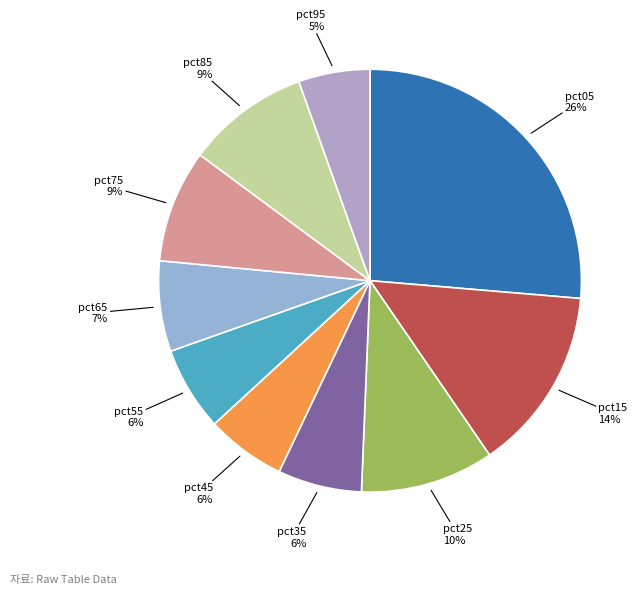

To the nearest percent, what is the difference between the pct65 and pct45 slice percentages?

1%